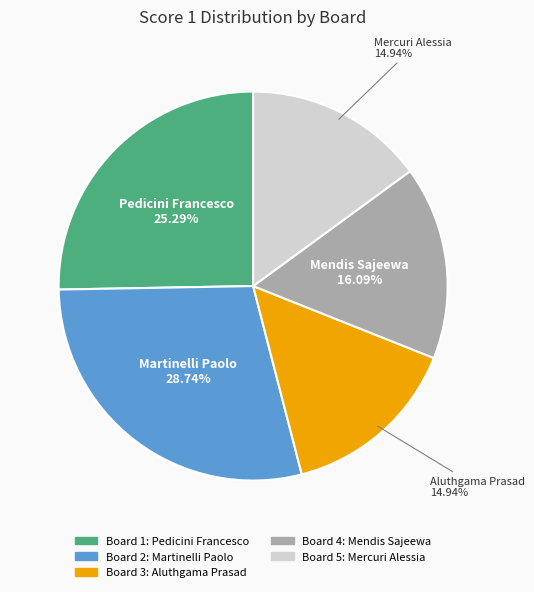

Is there any slice that represents more than half of the pie?

No